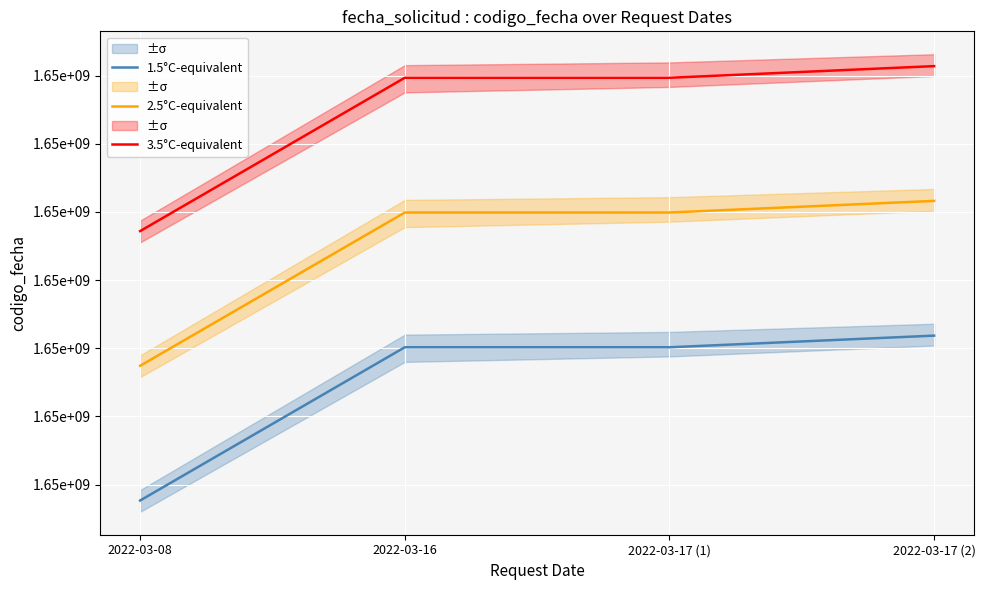

How many data points does each series have?

4